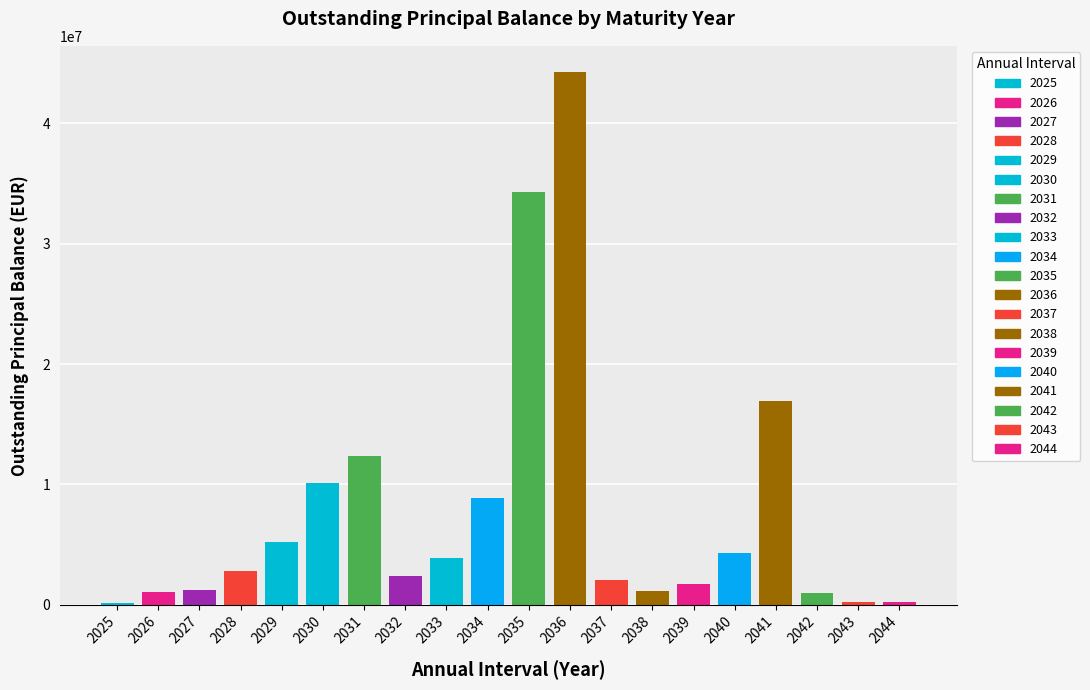

At which label does the data first exceed 2843472?

2028